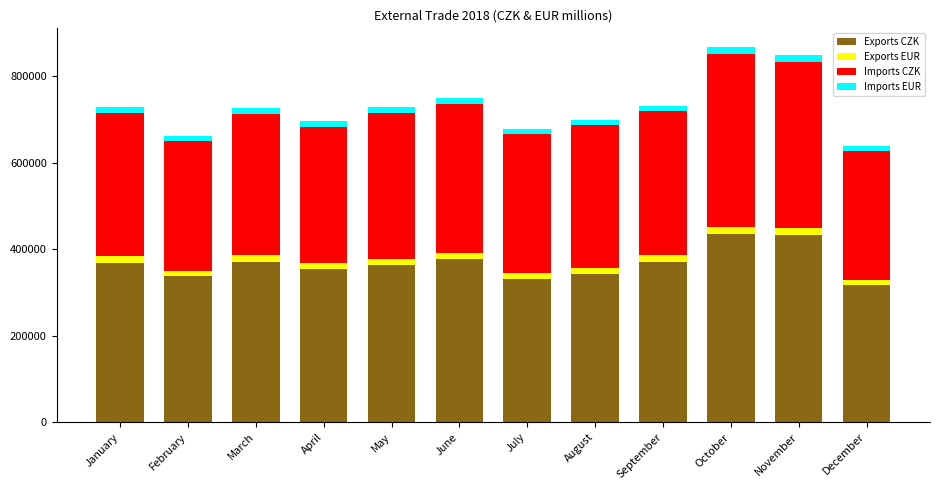

The value of Exports CZK at January is 204976. True or false?

False